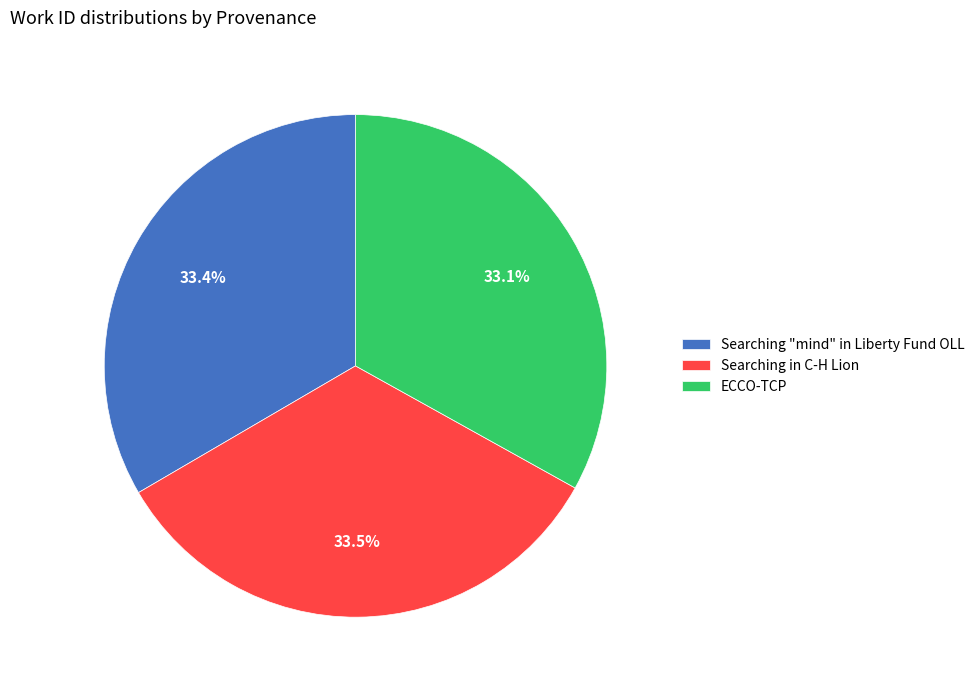

What is the ratio of the value at Searching "mind" in Liberty Fund OLL to the value at Searching in C-H Lion?

1.0